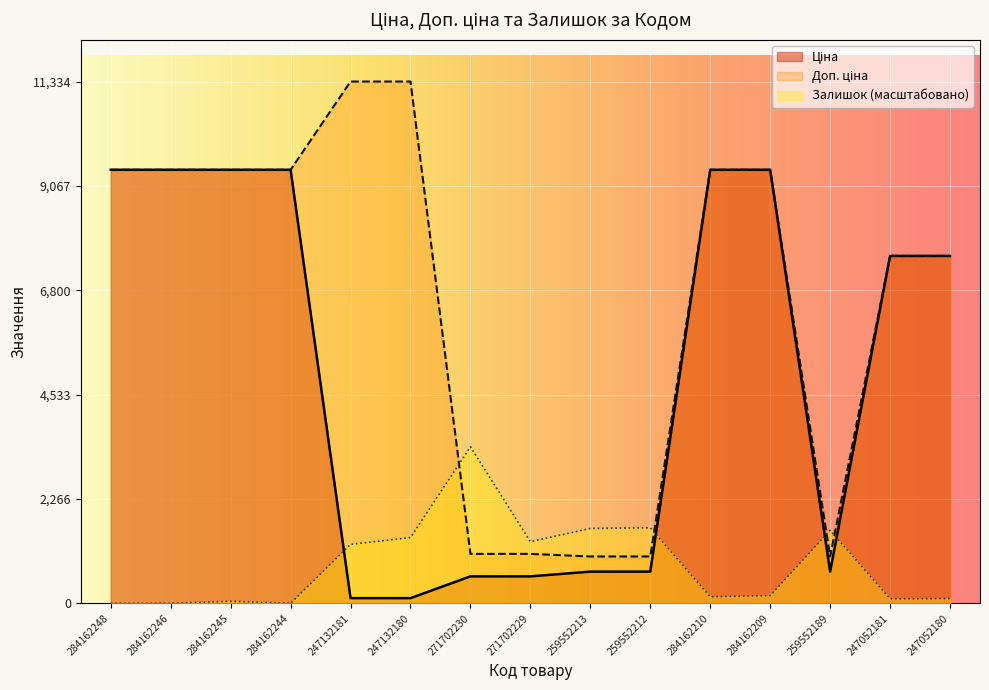

Which label corresponds to the smallest value in the chart?

284162248